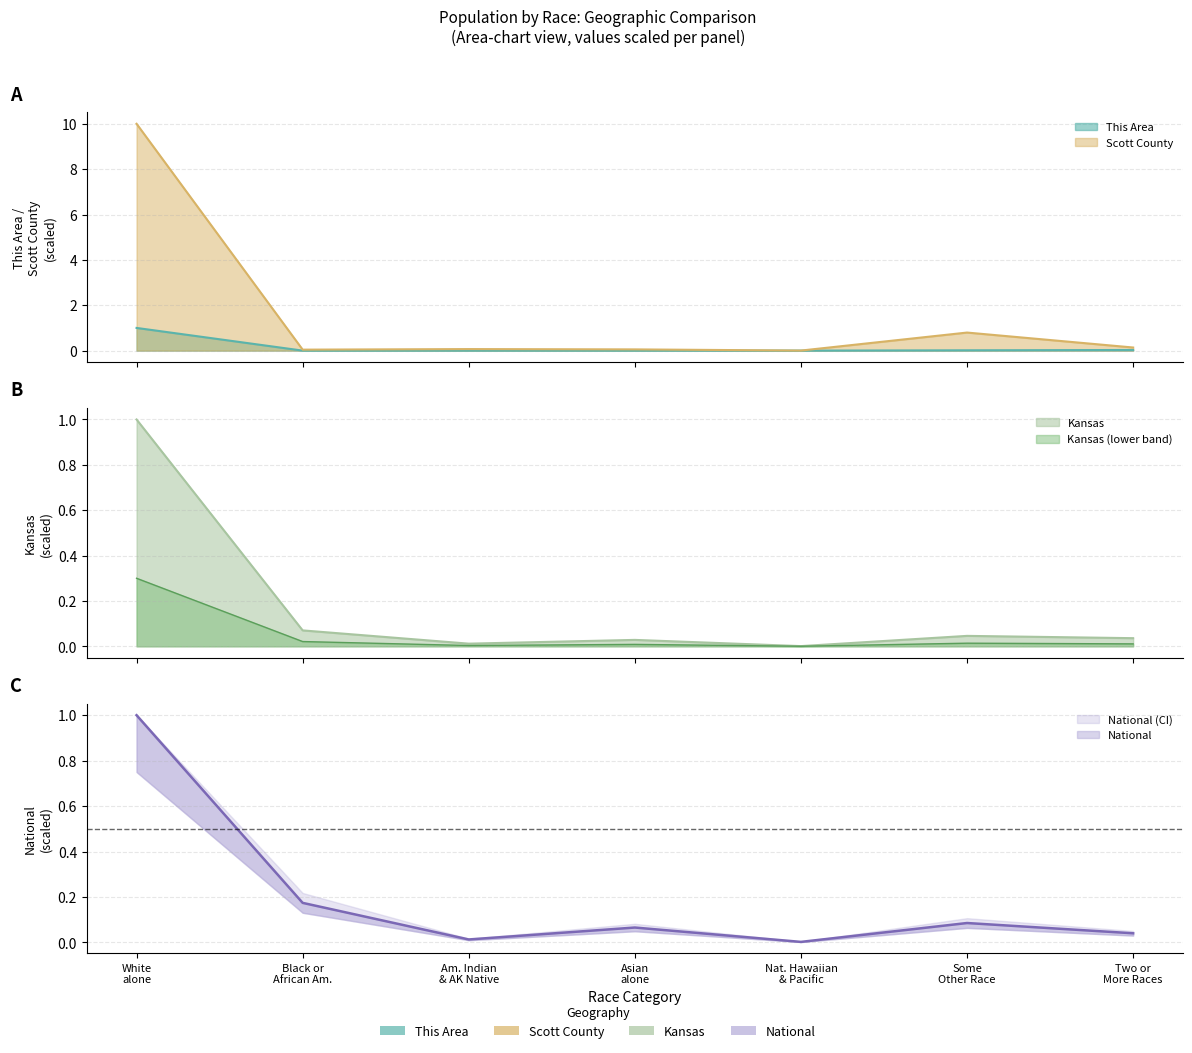

Does the chart display data point markers on the line(s)?

No